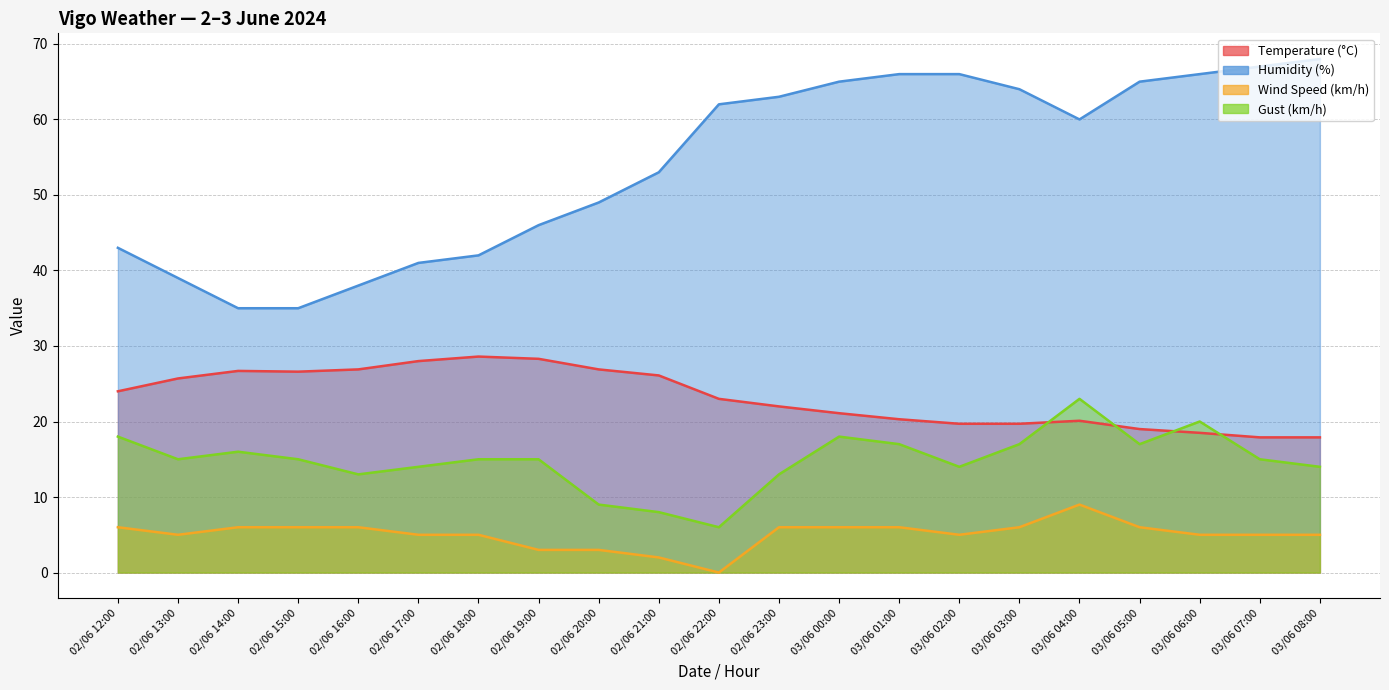

How many values in Wind Speed (km/h) are above zero?

20